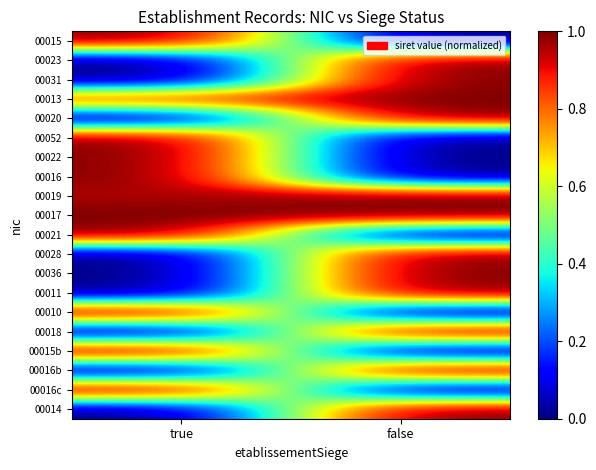

Between true and false, which is larger?

true